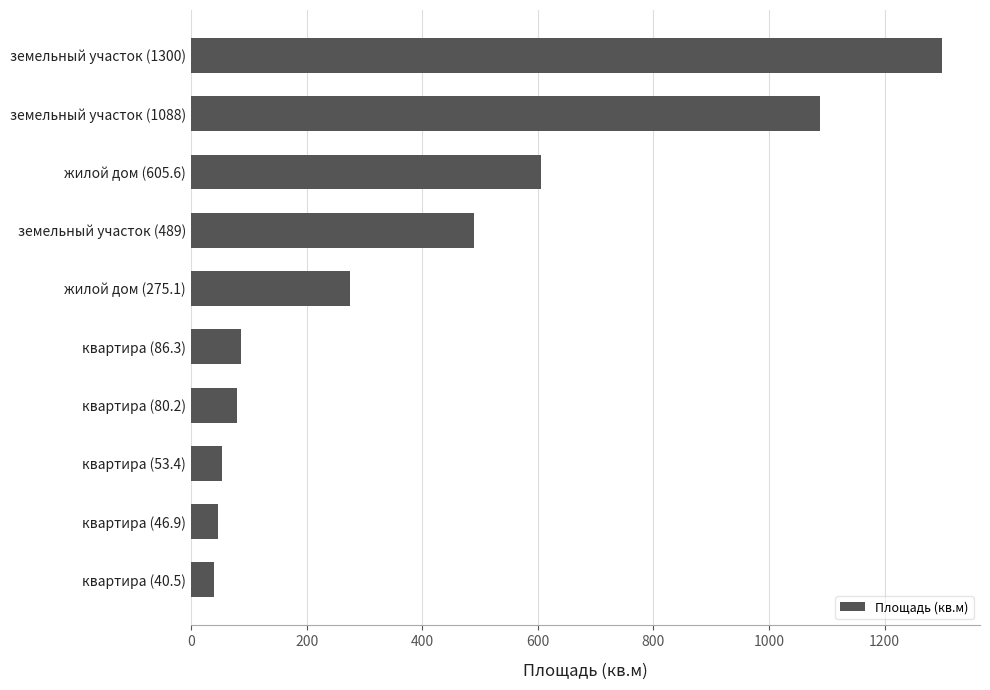

What is the sum of the values at квартира (40.5) and квартира (53.4)?

93.9